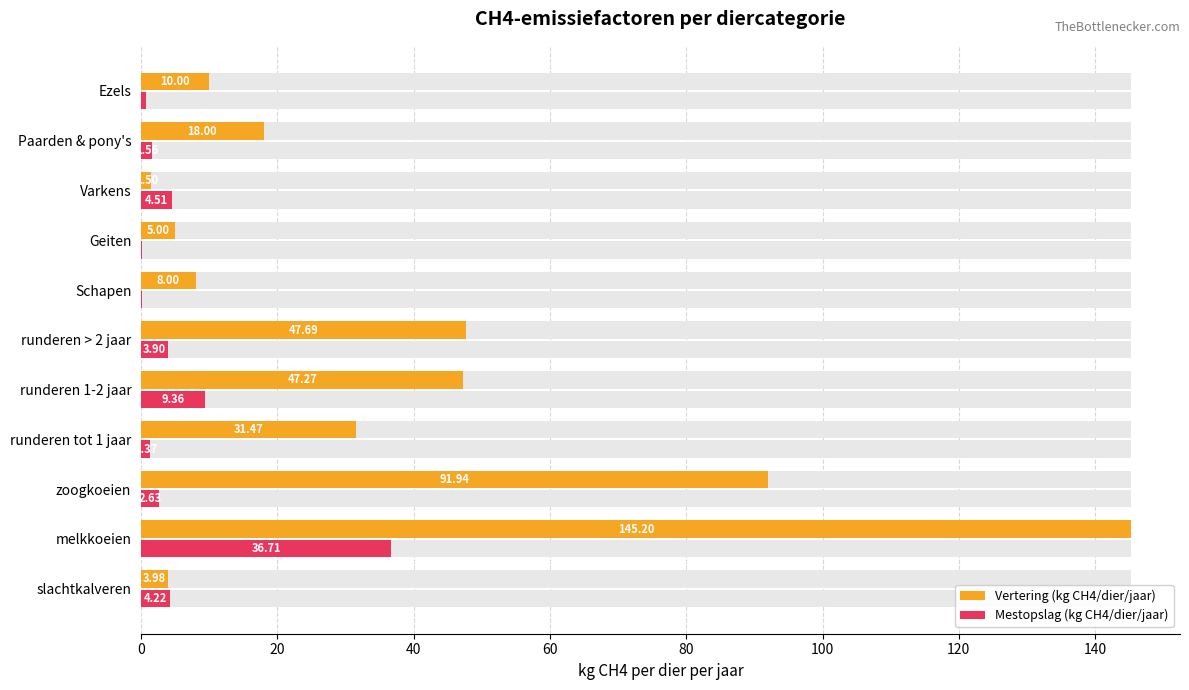

What are all the series names shown in the legend?

Vertering (kg CH4/dier/jaar), Mestopslag (kg CH4/dier/jaar)